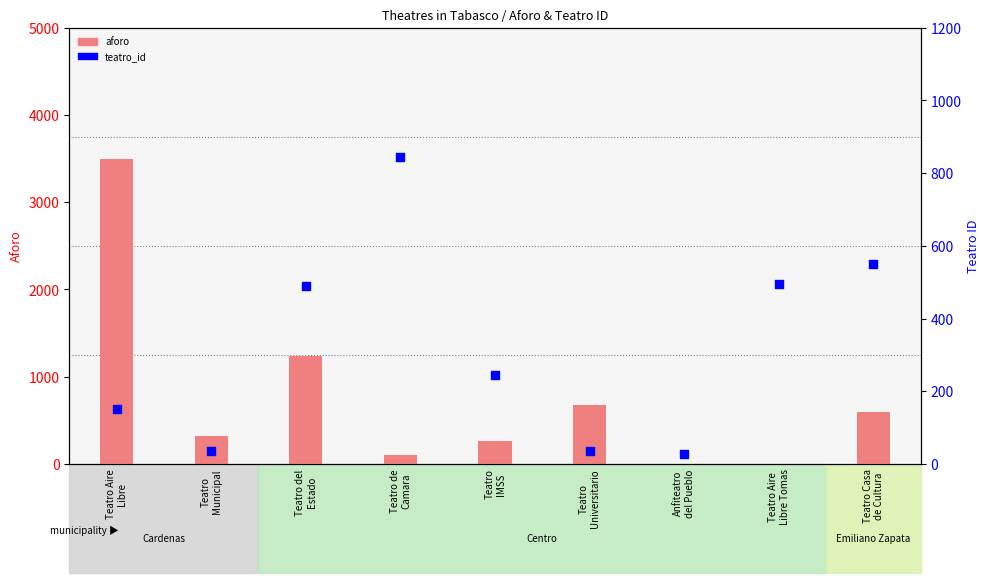

Which series reaches the minimum Y coordinate?

aforo